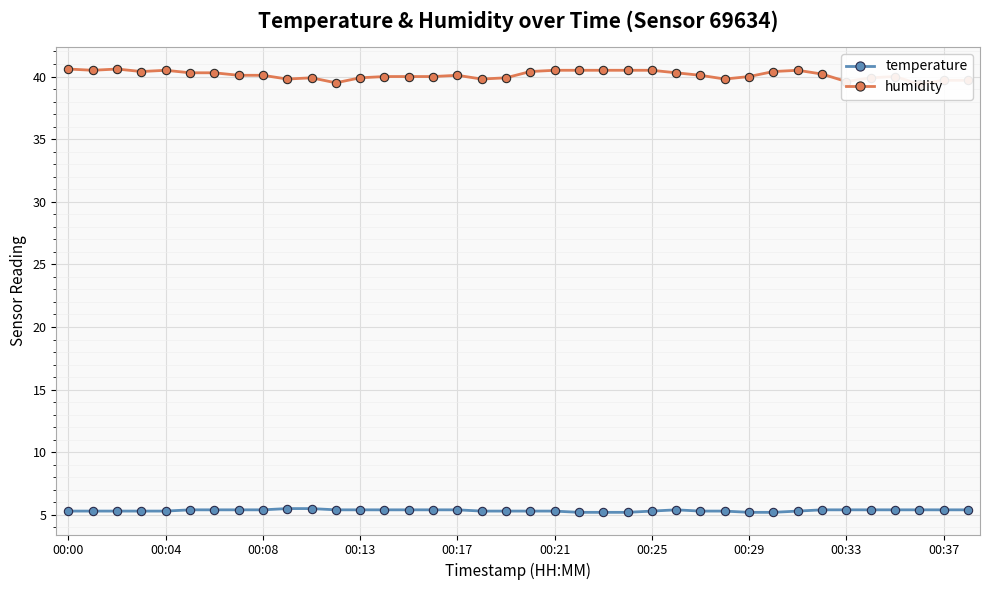

At how many categories does at least one series exceed 32?

38